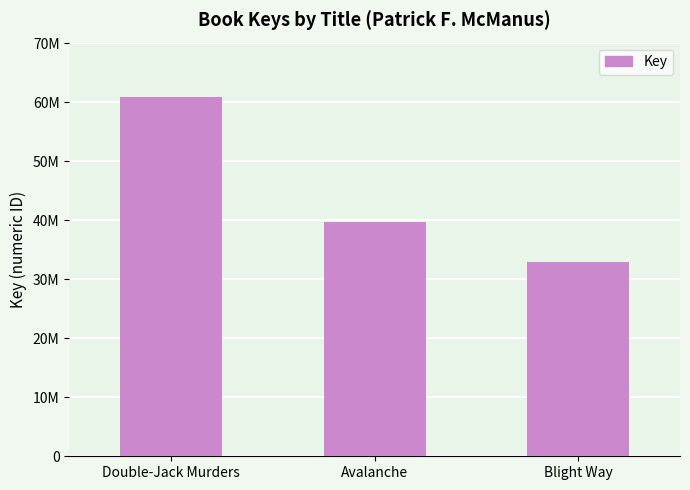

Reading right to left, what are all the values shown in this chart?

32908536	39776093	60958130